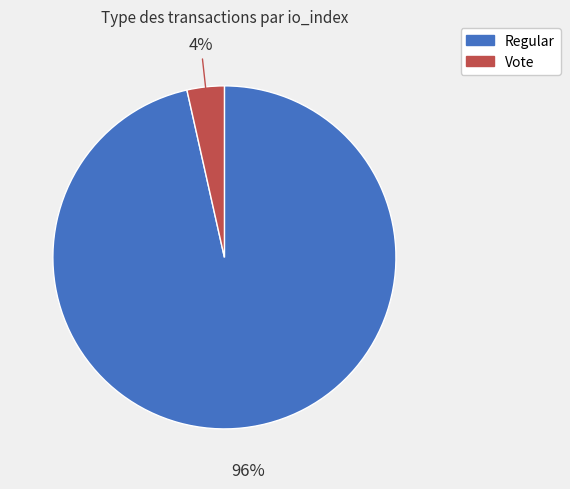

Which slice is the largest?

Regular